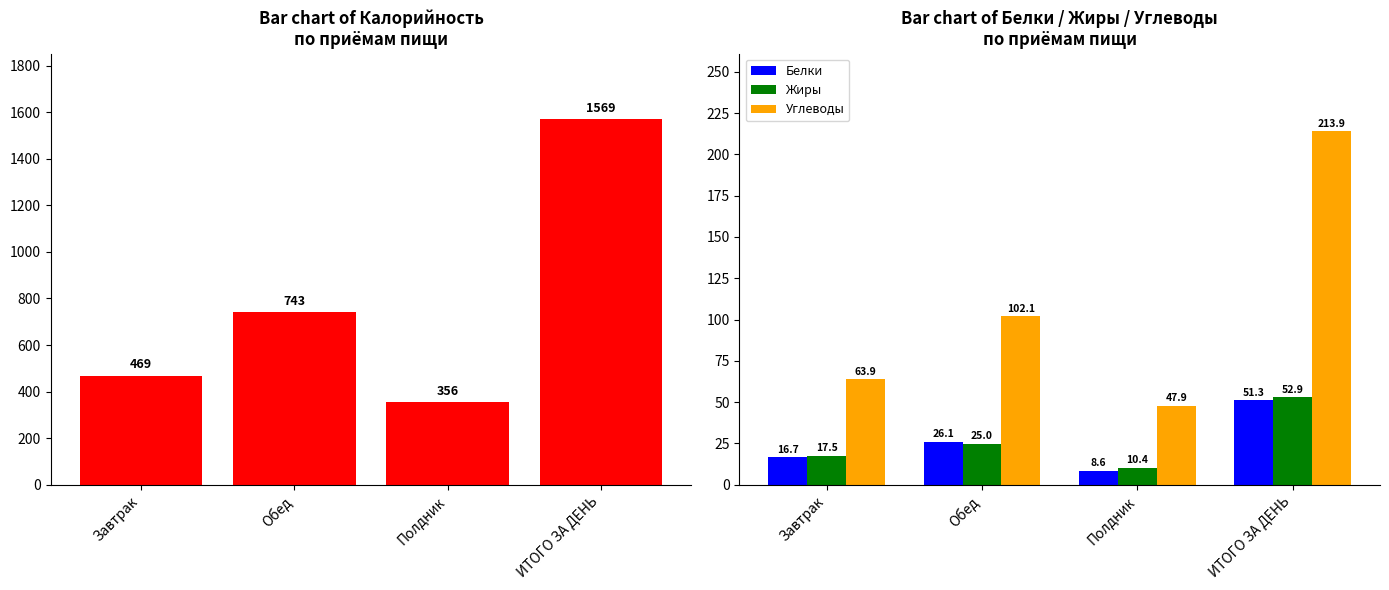

Reading left to right, list all the values displayed in this chart.

Калорийность: 469.2	743.2	356.4	1568.8
Белки: 16.7	26.1	8.6	51.3
Жиры: 17.5	25.0	10.4	52.9
Углеводы: 63.9	102.1	47.9	213.9